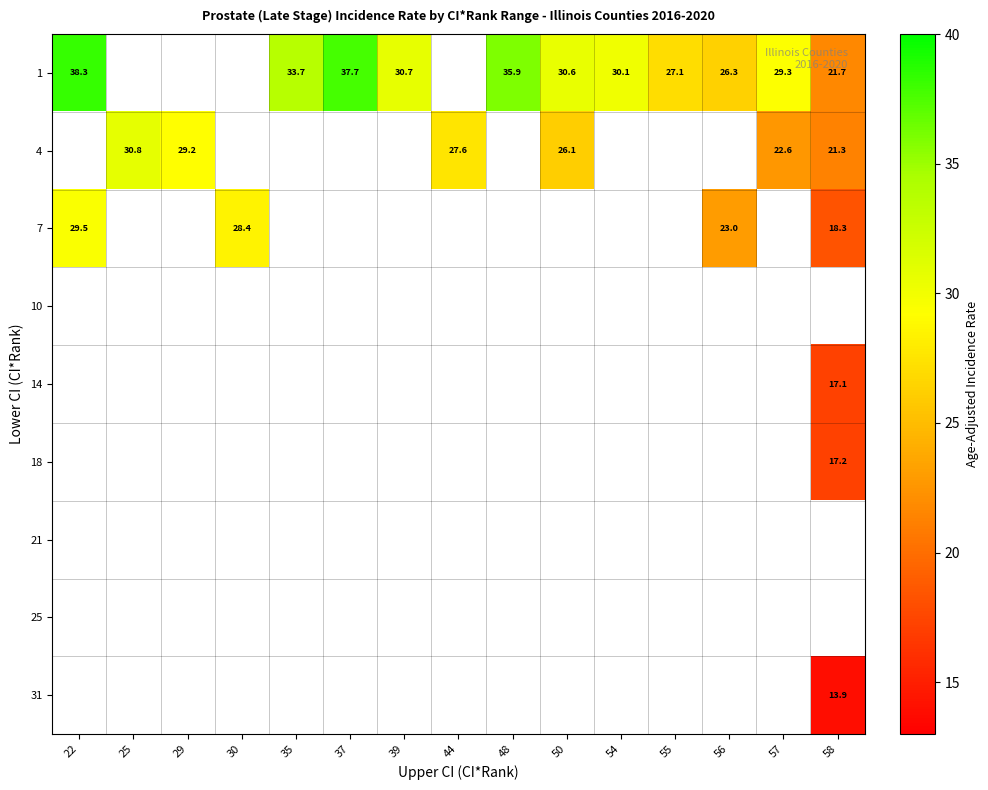

True or false: 4 has a value of 45.8 at 50.

False